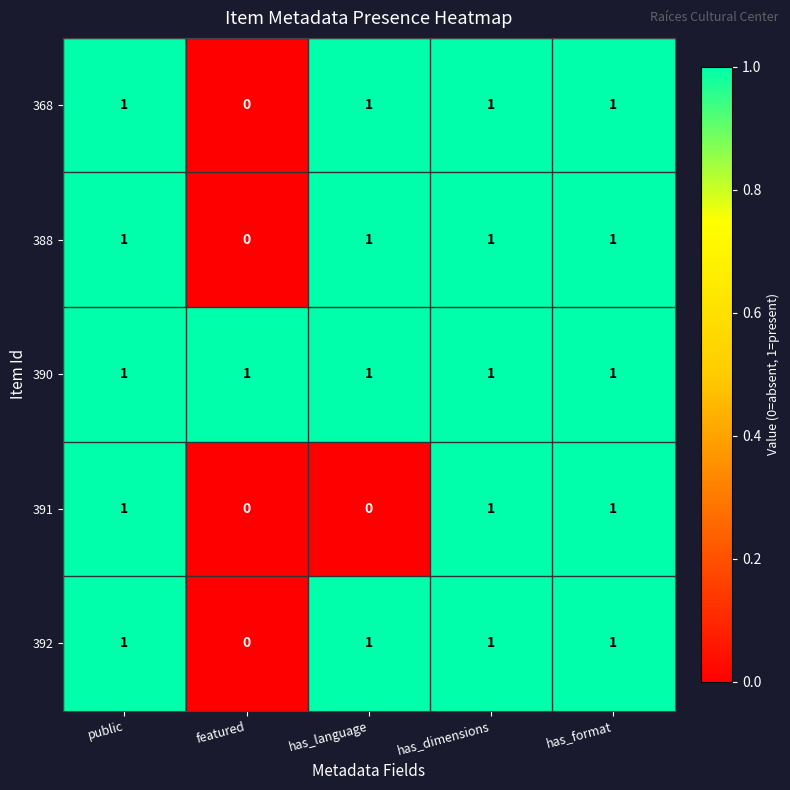

Reading left to right, what are all the values shown in this chart?

368: public=1	featured=0	has_language=1	has_dimensions=1	has_format=1
388: public=1	featured=0	has_language=1	has_dimensions=1	has_format=1
390: public=1	featured=1	has_language=1	has_dimensions=1	has_format=1
391: public=1	featured=0	has_language=0	has_dimensions=1	has_format=1
392: public=1	featured=0	has_language=1	has_dimensions=1	has_format=1